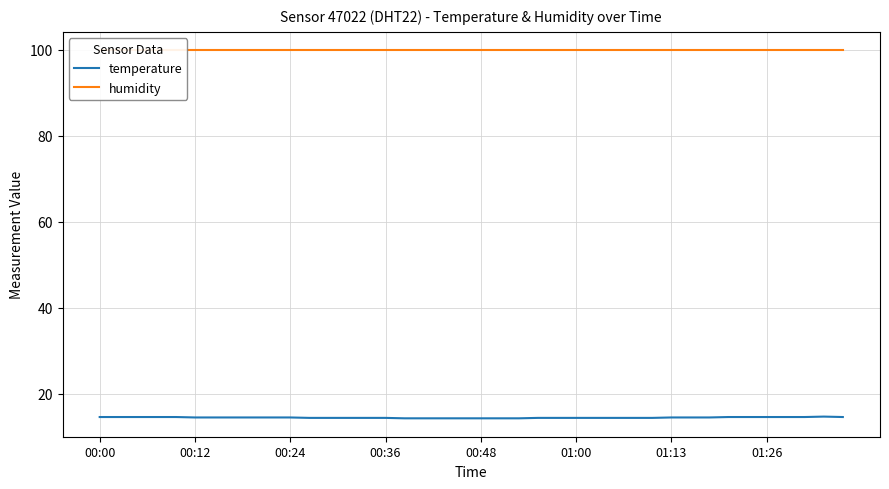

Is the value of humidity at 8 greater than the value of temperature at 23?

Yes